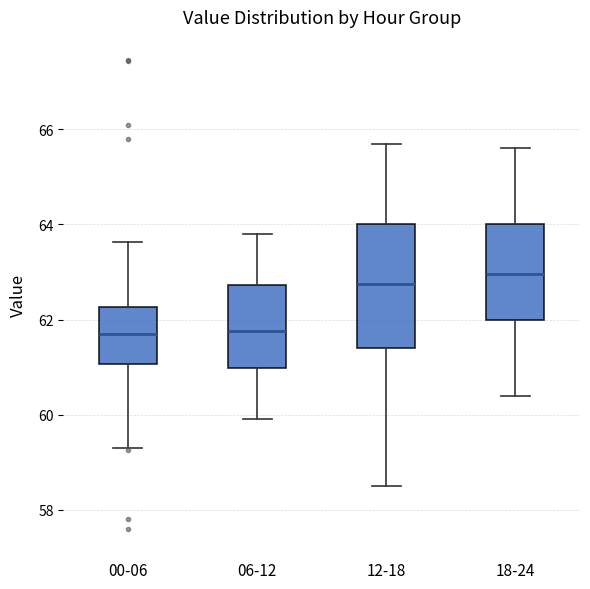

Reading left to right, read every box against the y-axis: the position of its median line, the range the box covers, and the ends of its whiskers. The values are not printed on the chart, so give them approximately, as read against the axis.

00-06: median 61.6, box 61.0 to 62.2, whiskers 59.2 to 63.6
06-12: median 61.8, box 61.0 to 62.8, whiskers 60.0 to 63.8
12-18: median 62.8, box 61.4 to 64.0, whiskers 58.6 to 65.8
18-24: median 63.0, box 62.0 to 64.0, whiskers 60.4 to 65.6